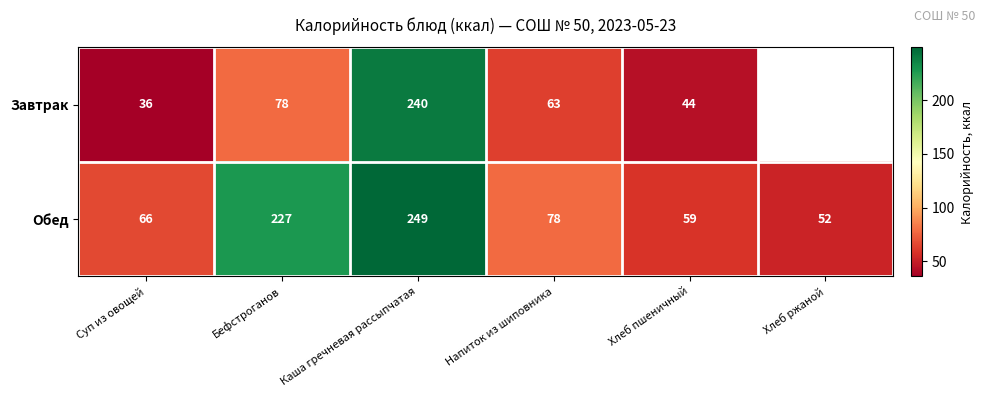

What value does the Обед series have at Напиток из шиповника?

78